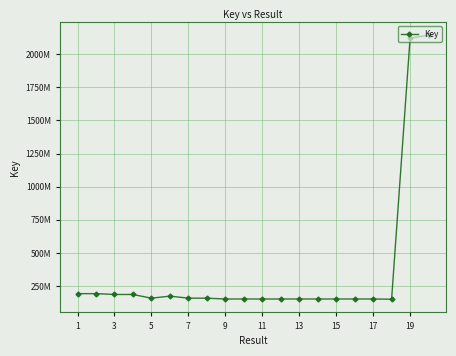

Is this an area chart (filled region under the line)?

No